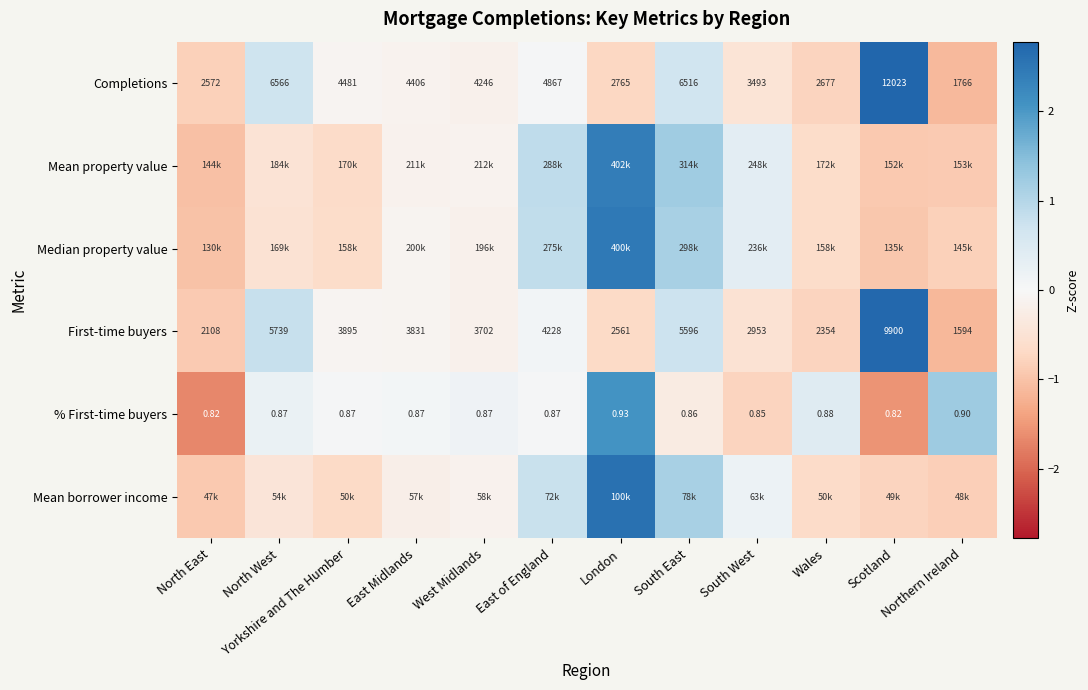

Which category has the highest value in the % First-time buyers series?

London